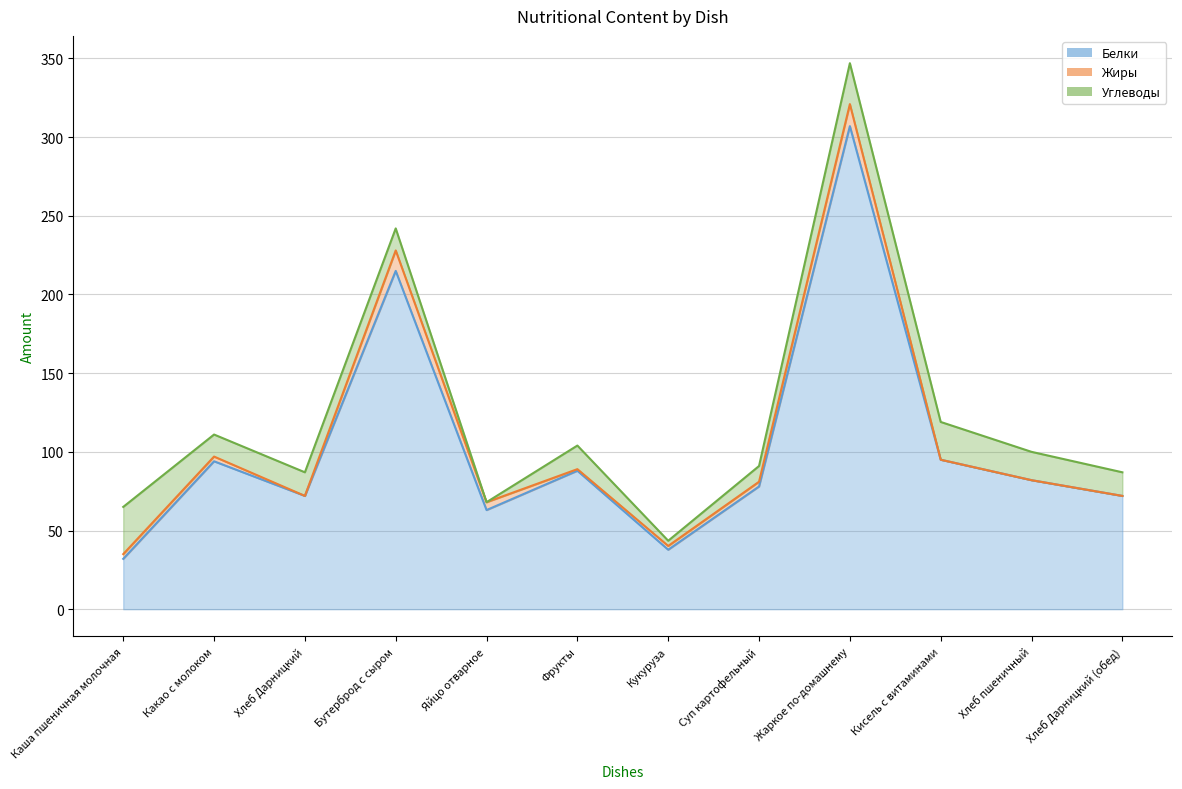

True or false: Жиры and Углеводы cross at least once.

True